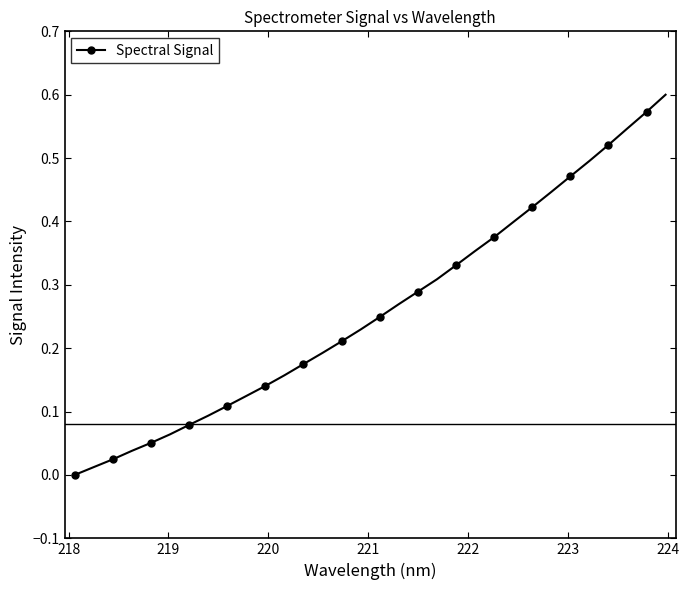

What is the average value?

0.3